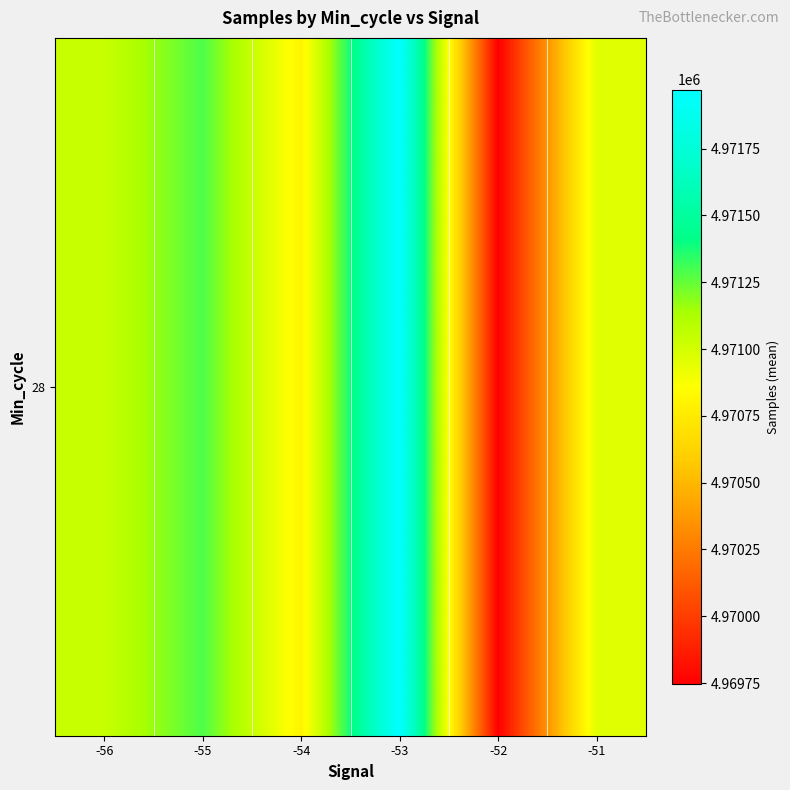

Which label corresponds to the smallest value in the chart?

-52